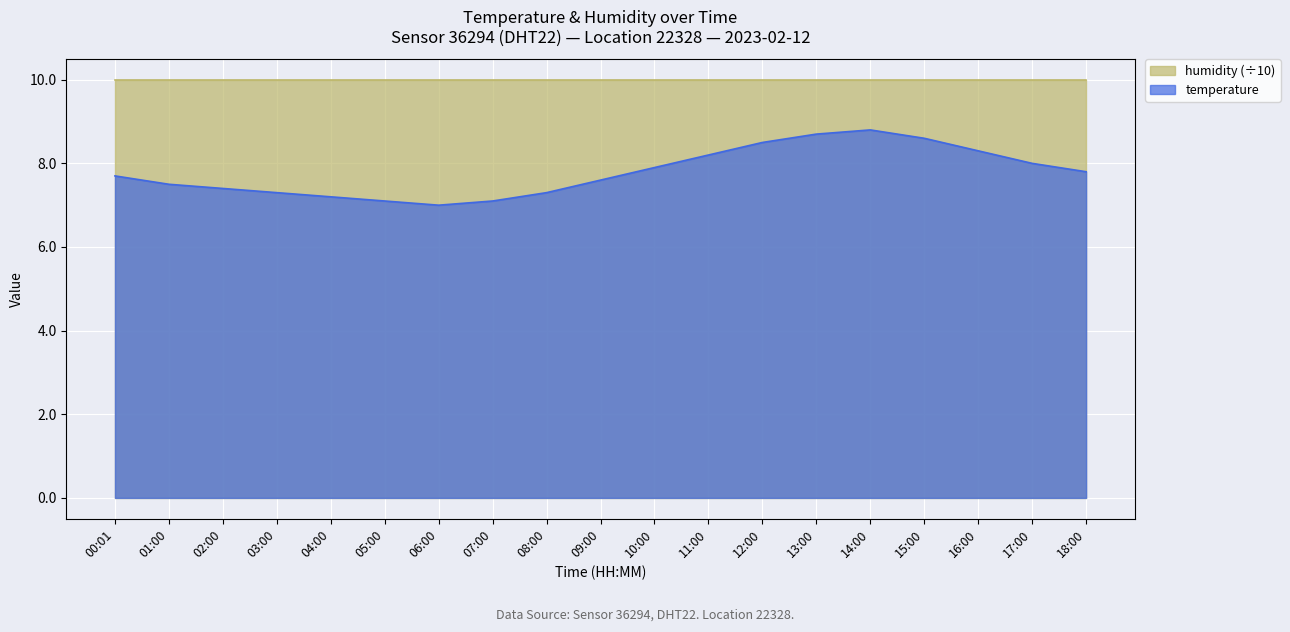

What value does the data have at 00:01?

7.7